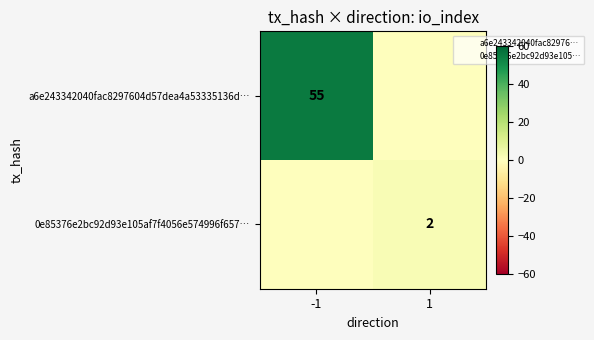

How many values in a6e243342040fac8297604d57dea4a53335136d… are above zero?

1